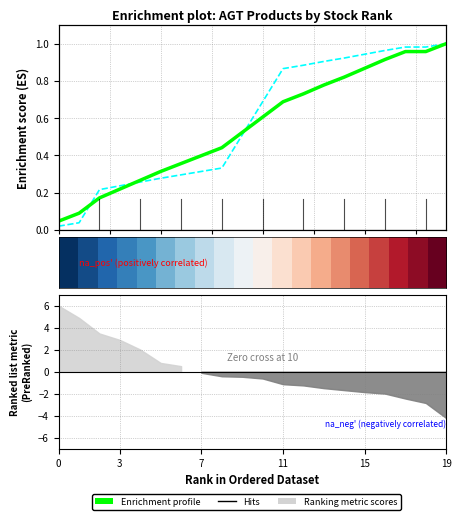

At how many categories does at least one series exceed 0?

20